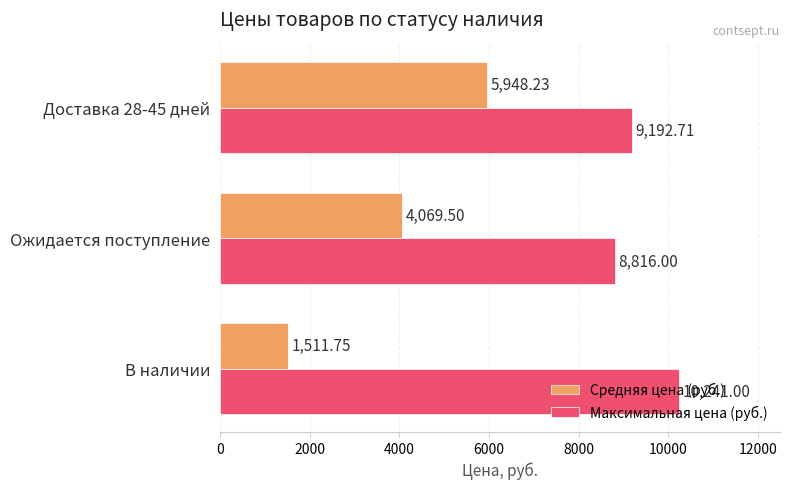

At which category is the sum across all series the highest?

Доставка 28-45 дней